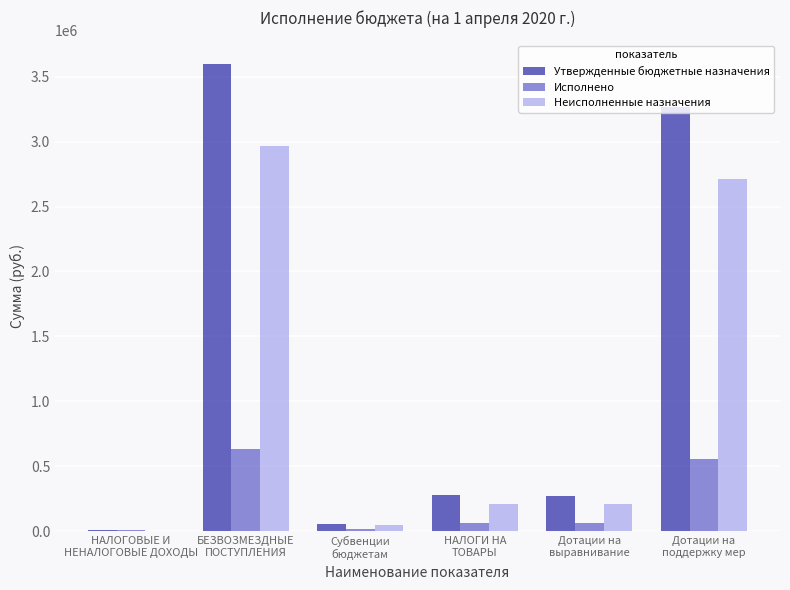

Which series has the largest total across all categories?

Утвержденные бюджетные назначения